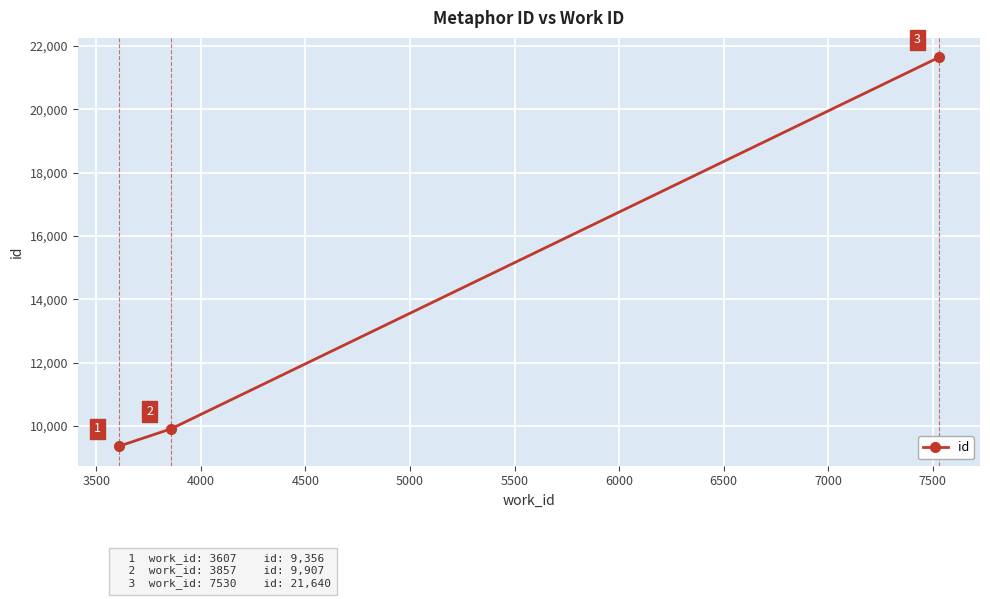

What is the minimum value shown in the chart?

9356